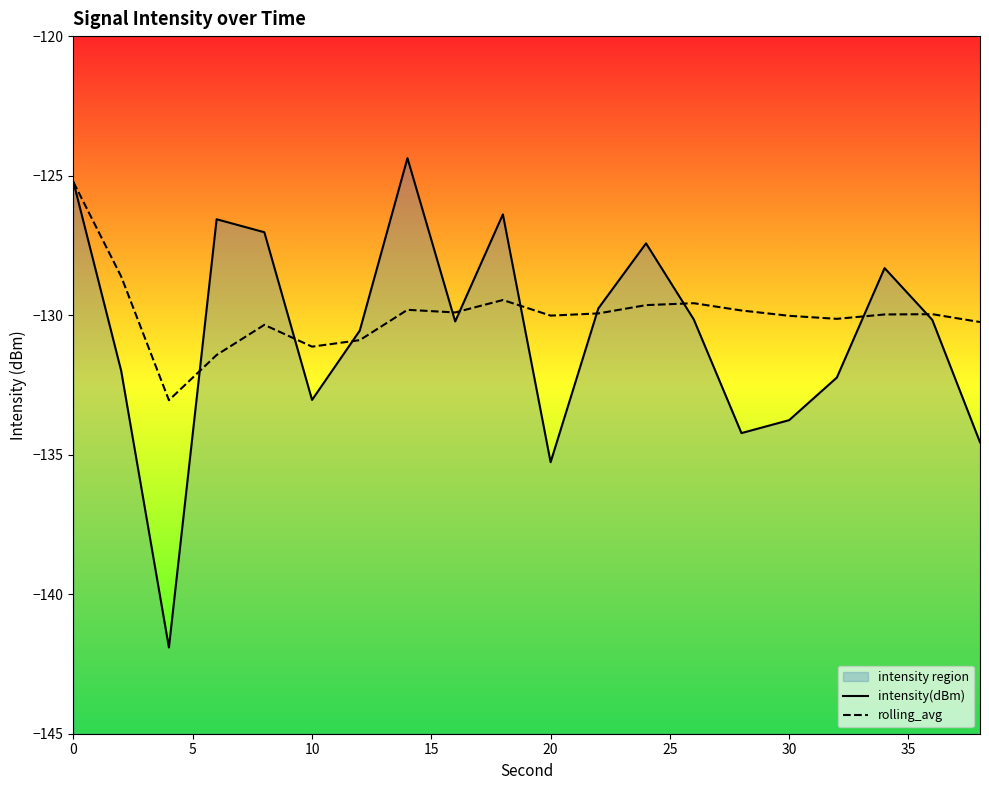

How many data points in intensity(dBm) are above -130?

8